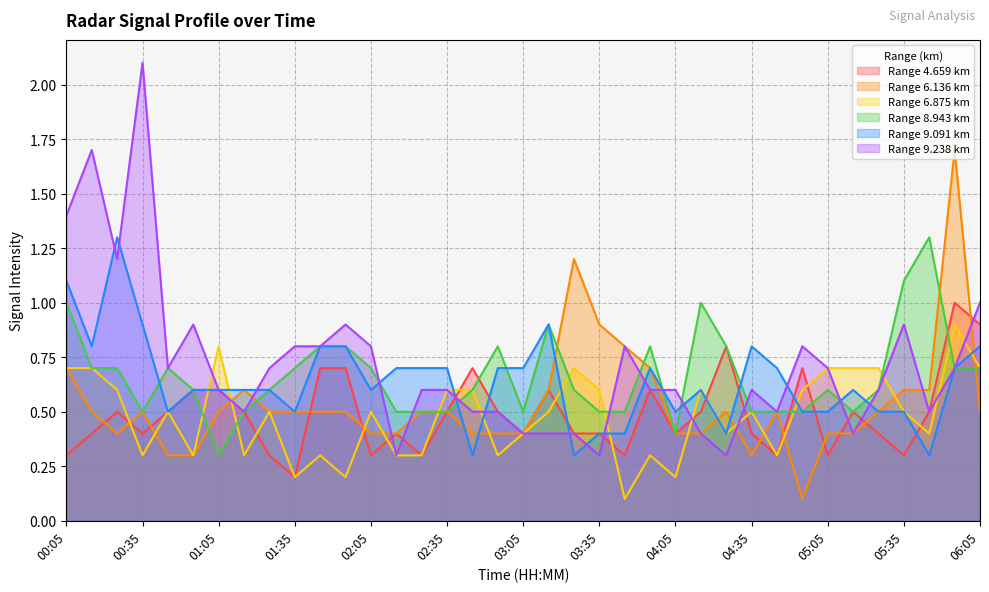

What is the value of the 6.136 point at the 1st from the left?

0.7